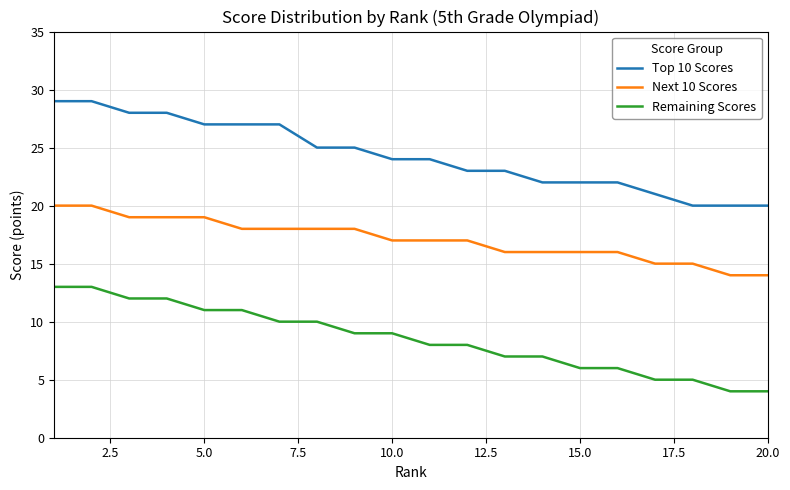

True or false: Next 10 Scores and Top 10 Scores cross at least once.

False